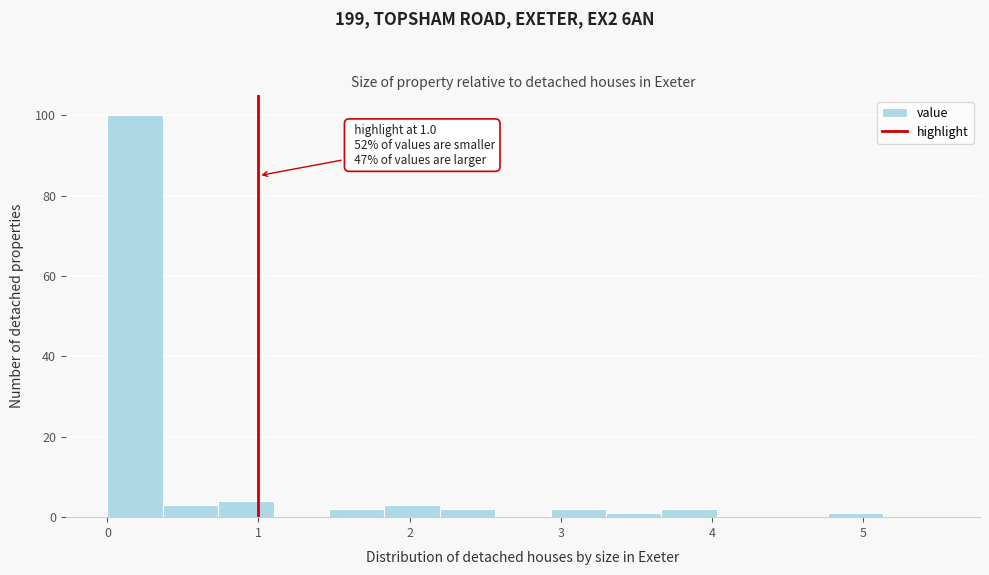

Read against the x-axis, roughly where is the centre of the tallest bar?

0.2